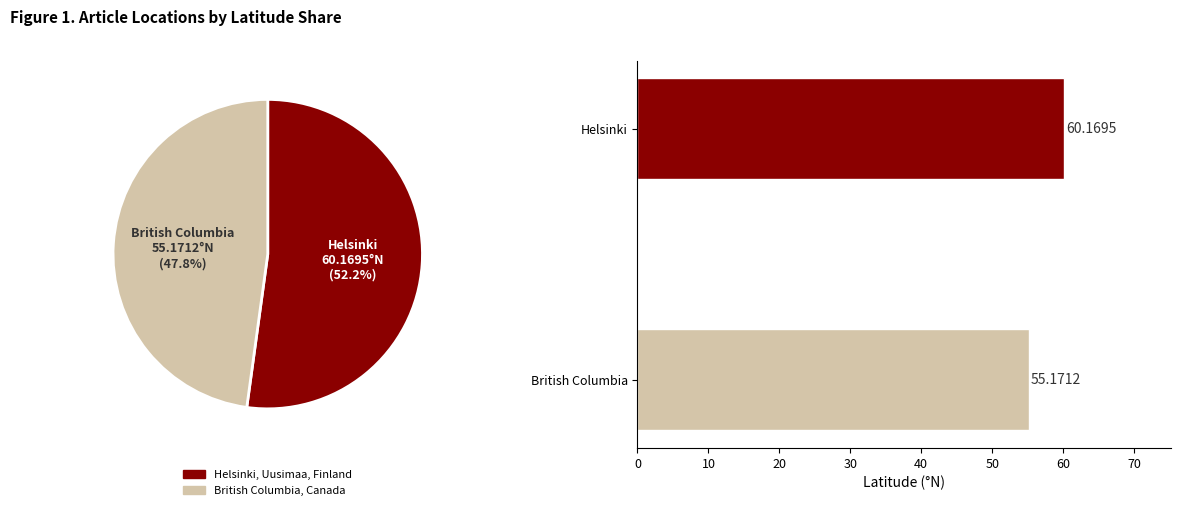

True or false: Helsinki, Uusimaa, Finland accounts for 52% of the total.

True